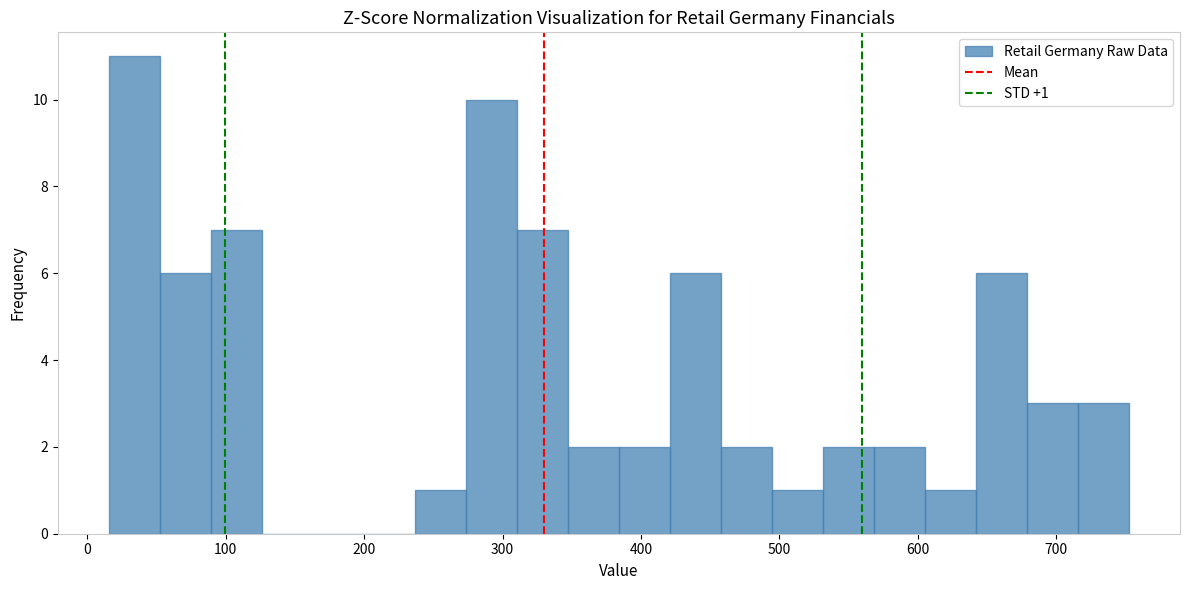

Around what value on the x-axis is the tallest bar? Give the approximate position of its centre, as read against the axis.

30